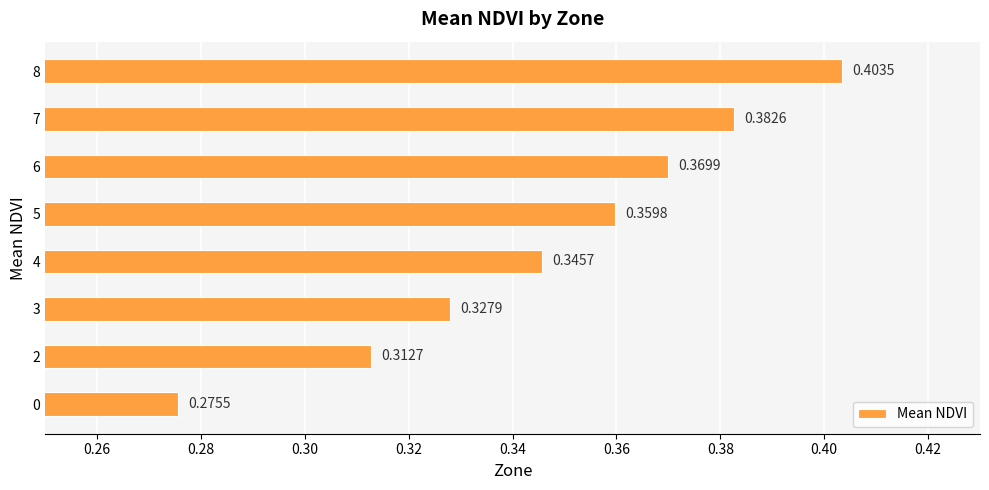

How many bars are there in total?

8